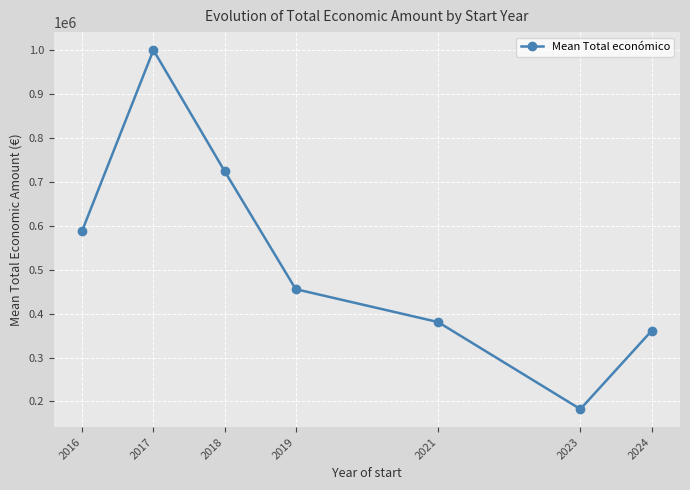

Reading left to right, extract all data points from this chart.

2016=589119.0	2017=999992.0	2018=724523.3	2019=455632.0	2021=380777.0	2023=182592.6	2024=360612.7